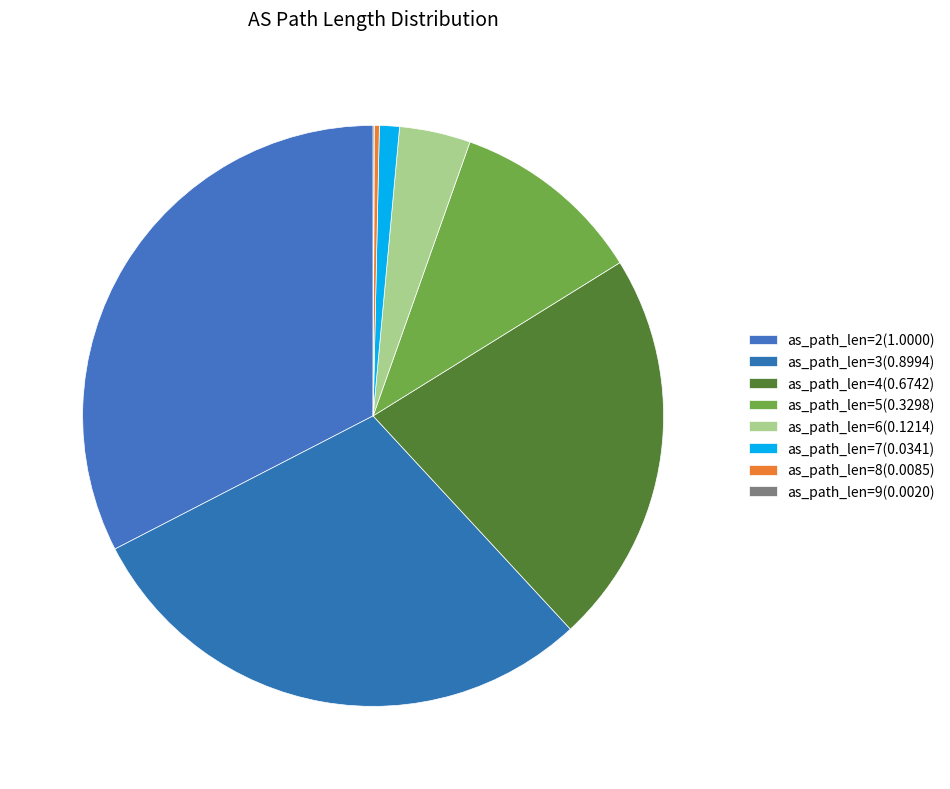

Rank the categories by value from highest to lowest.

2, 3, 4, 5, 6, 7, 8, 9